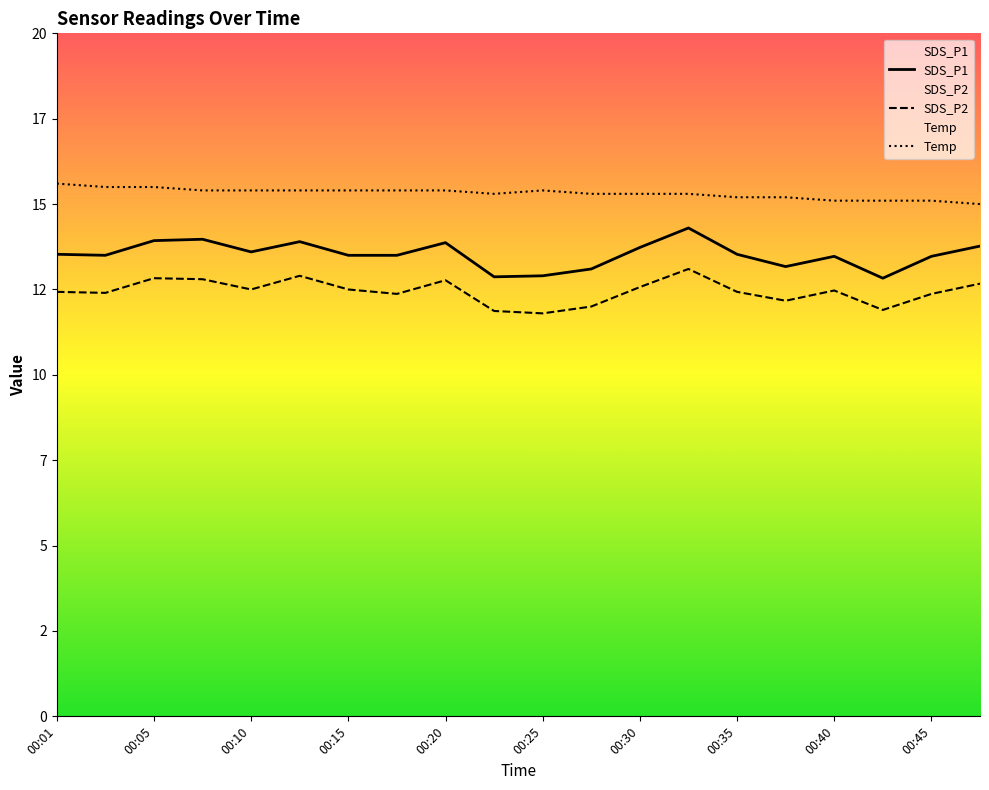

Reading left to right, transcribe all the data shown in this chart.

SDS_P1: 13.5	13.5	13.9	14.0	13.6	13.9	13.5	13.5	13.9	12.9	12.9	13.1	13.7	14.3	13.5	13.2	13.5	12.8	13.5	13.8
SDS_P2: 12.4	12.4	12.8	12.8	12.5	12.9	12.5	12.4	12.8	11.9	11.8	12.0	12.6	13.1	12.4	12.2	12.5	11.9	12.4	12.7
Temp: 15.6	15.5	15.5	15.4	15.4	15.4	15.4	15.4	15.4	15.3	15.4	15.3	15.3	15.3	15.2	15.2	15.1	15.1	15.1	15.0